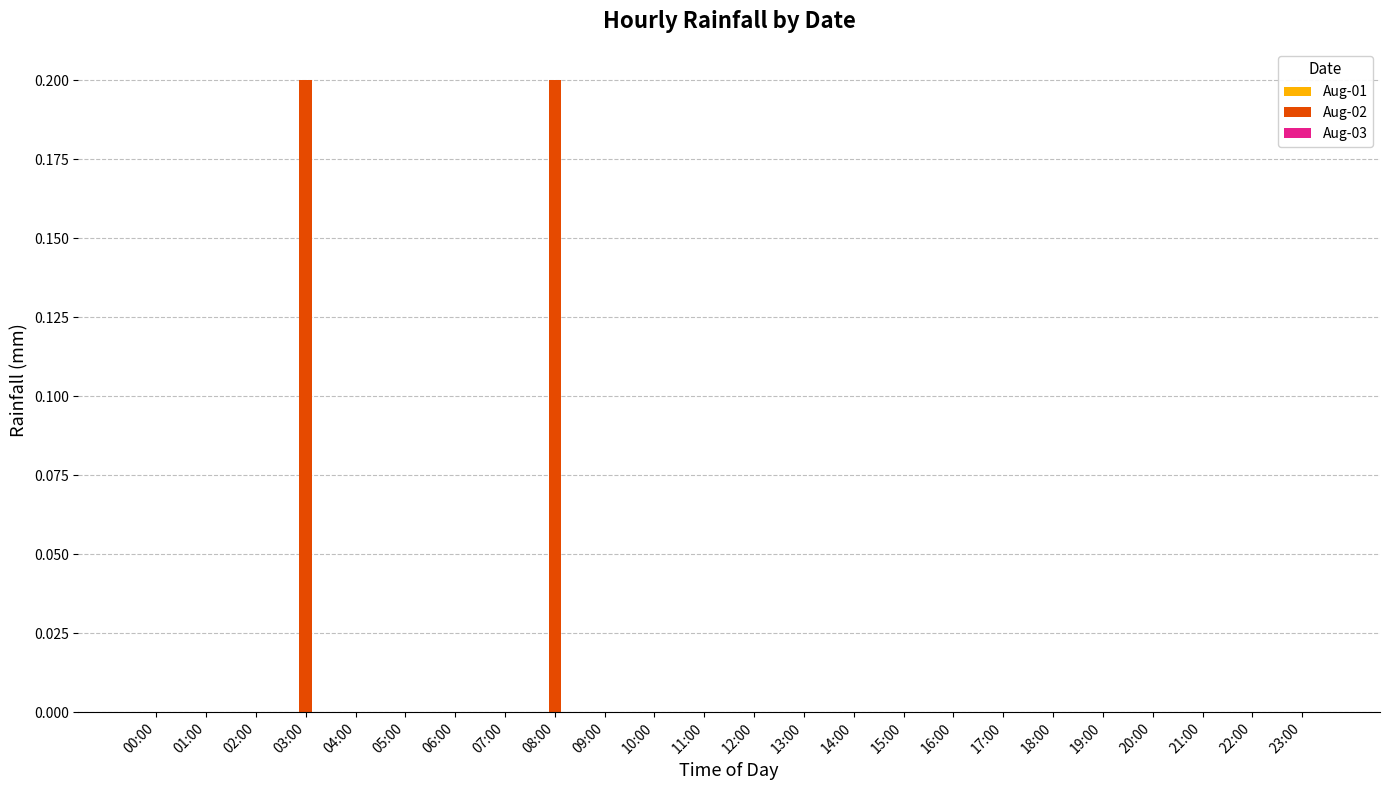

Reading left to right, extract all data points from this chart.

00:00=0.0	01:00=0.0	02:00=0.0	03:00=0.2	04:00=0.0	05:00=0.0	06:00=0.0	07:00=0.0	08:00=0.2	09:00=0.0	10:00=0.0	11:00=0.0	12:00=0.0	13:00=0.0	14:00=0.0	15:00=0.0	16:00=0.0	17:00=0.0	18:00=0.0	19:00=0.0	20:00=0.0	21:00=0.0	22:00=0.0	23:00=0.0